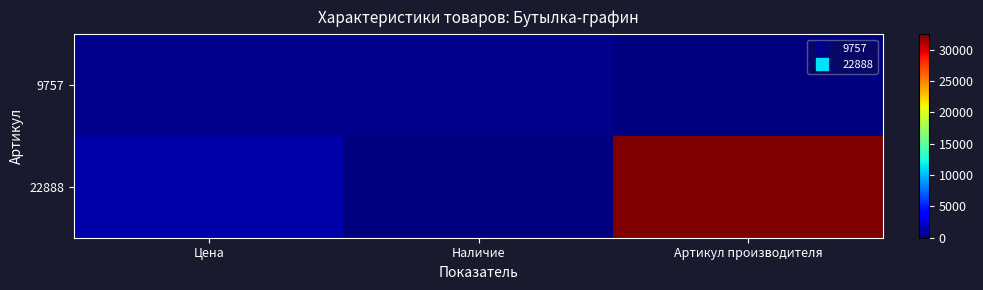

Which category has the lowest value across all series?

Наличие